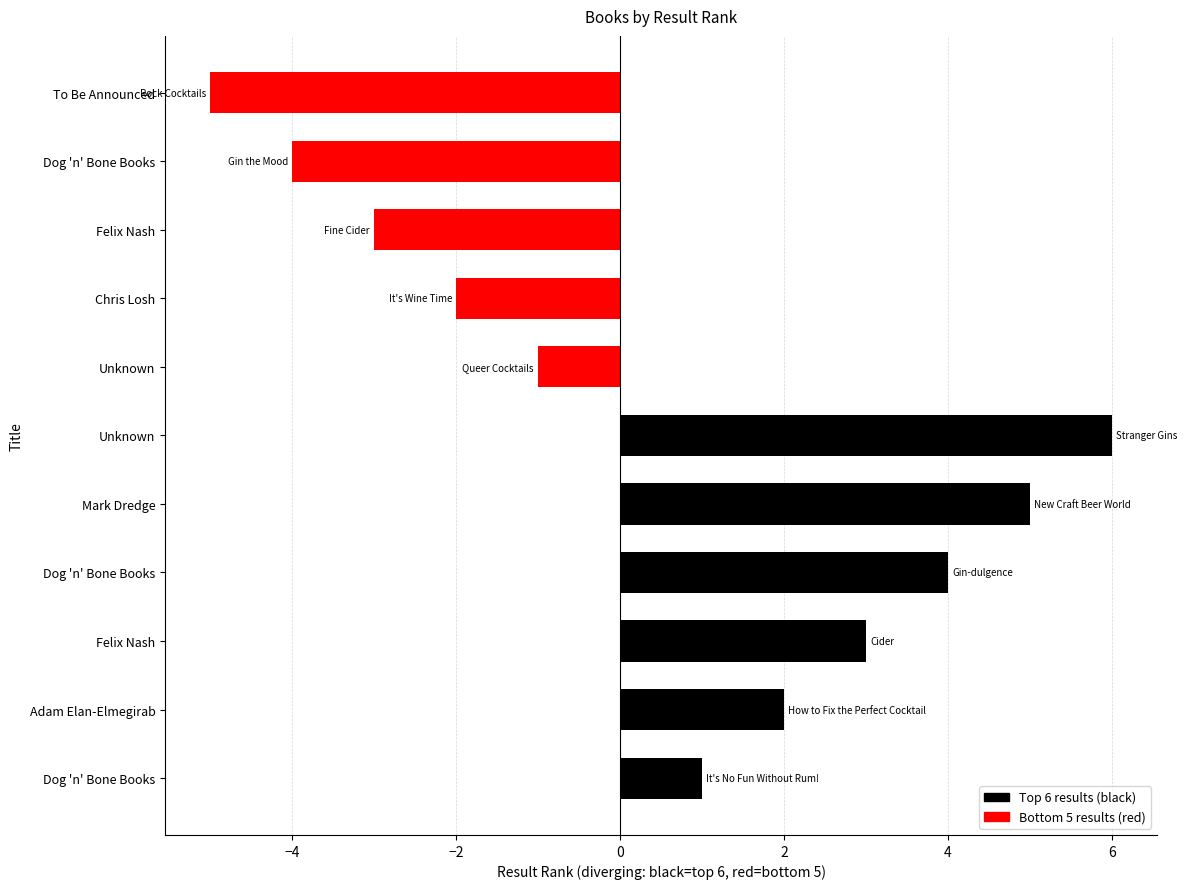

How many bars are there in total?

11